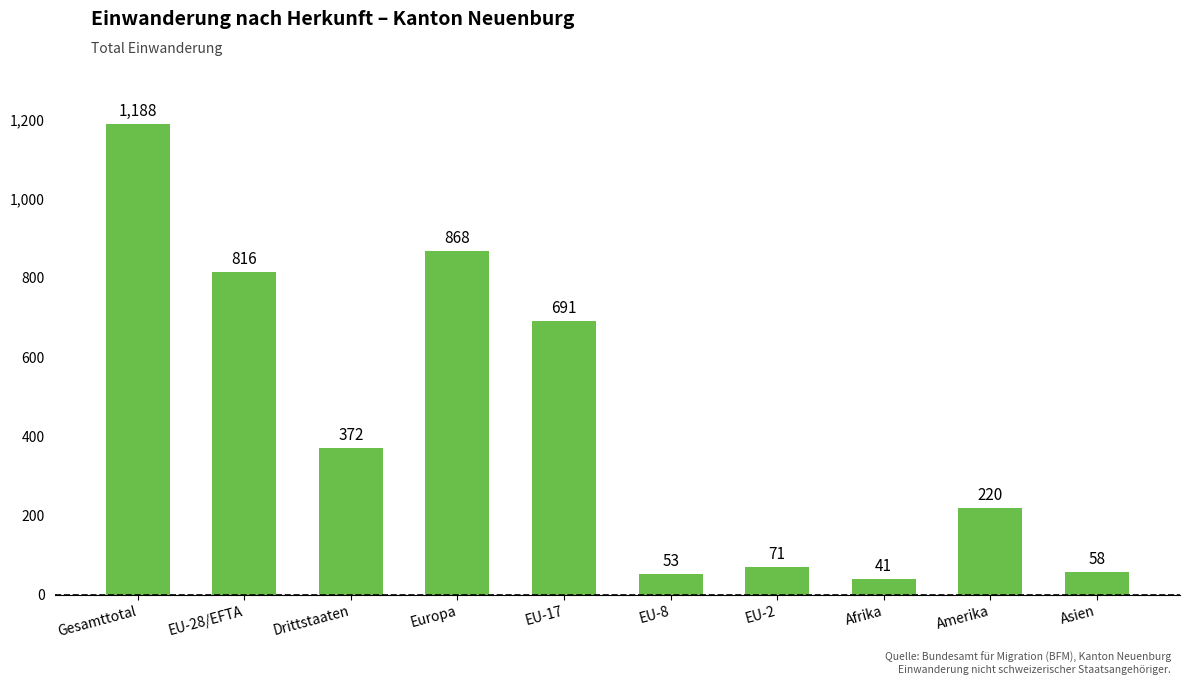

Rank the categories by value from lowest to highest.

Afrika, EU-8, Asien, EU-2, Amerika, Drittstaaten, EU-17, EU-28/EFTA, Europa, Gesamttotal